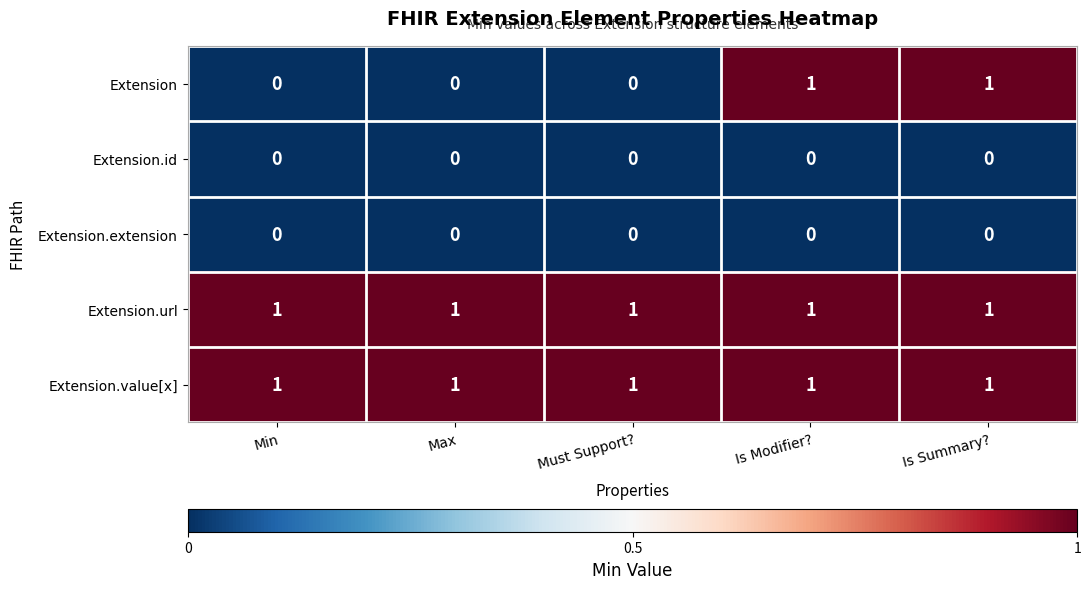

Which series has the largest range (max minus min)?

Extension